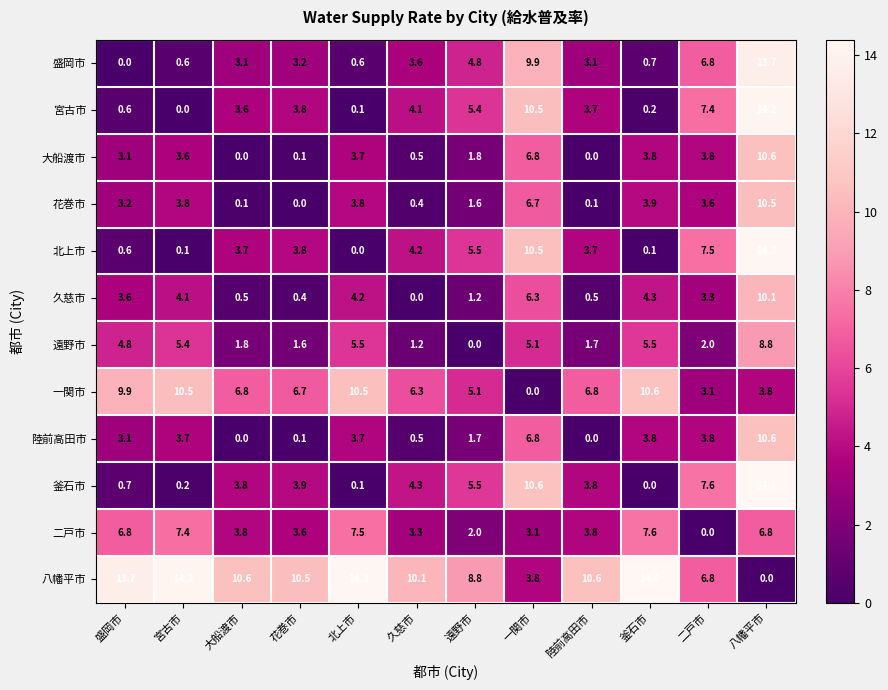

Count the number of data series in this chart.

12